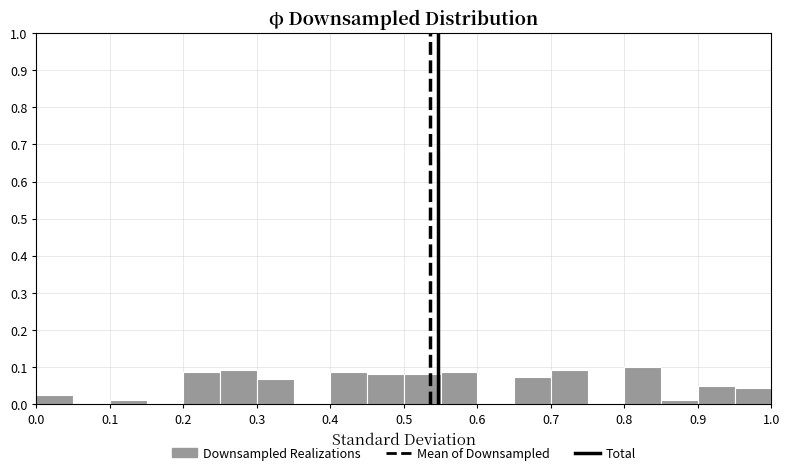

Reading left to right, transcribe this chart: for each bar, give the range it covers on the x-axis and its height. The values are not printed on the chart, so give them approximately, as read against the axis.

0.00 to 0.05: 0.03
0.05 to 0.10: 0
0.10 to 0.15: 0.01
0.15 to 0.20: 0
0.20 to 0.25: 0.09
0.25 to 0.30: 0.09
0.30 to 0.35: 0.07
0.35 to 0.40: 0
0.40 to 0.45: 0.09
0.45 to 0.50: 0.08
0.50 to 0.55: 0.08
0.55 to 0.60: 0.09
0.60 to 0.65: 0
0.65 to 0.70: 0.08
0.70 to 0.75: 0.09
0.75 to 0.80: 0
0.80 to 0.85: 0.10
0.85 to 0.90: 0.01
0.90 to 0.95: 0.05
0.95 to 1.00: 0.04